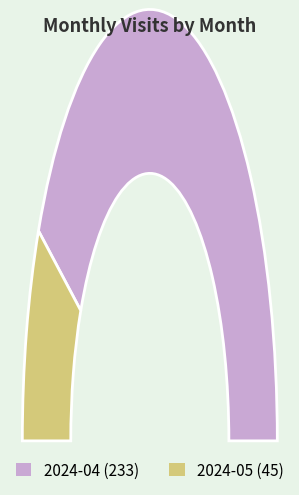

To the nearest percent, what is the difference between the 2024-05 and 2024-04 slice percentages?

68%